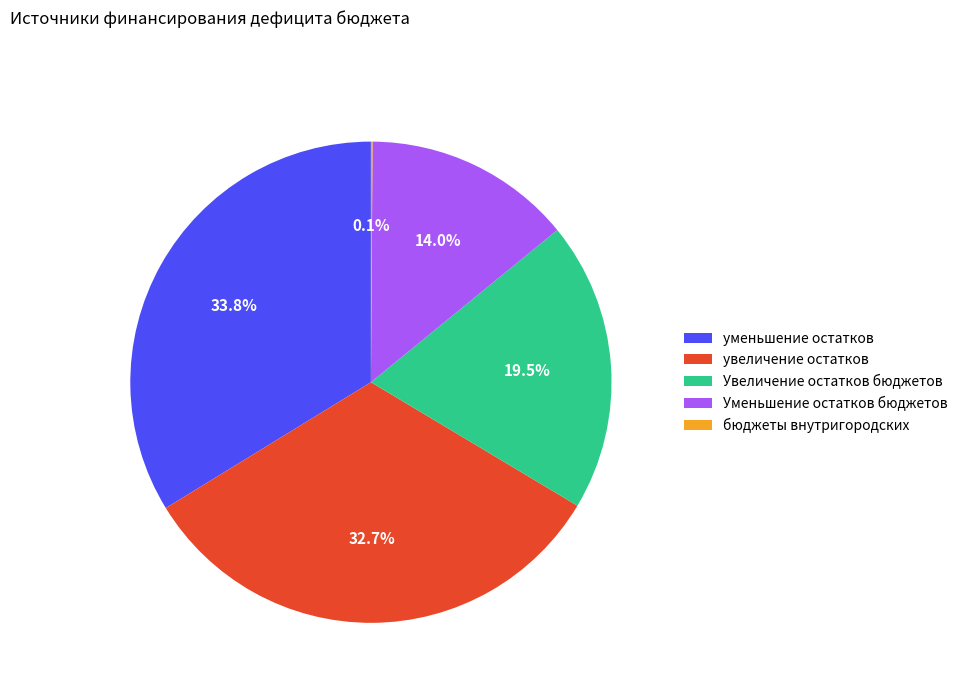

Does any single category account for the majority?

No